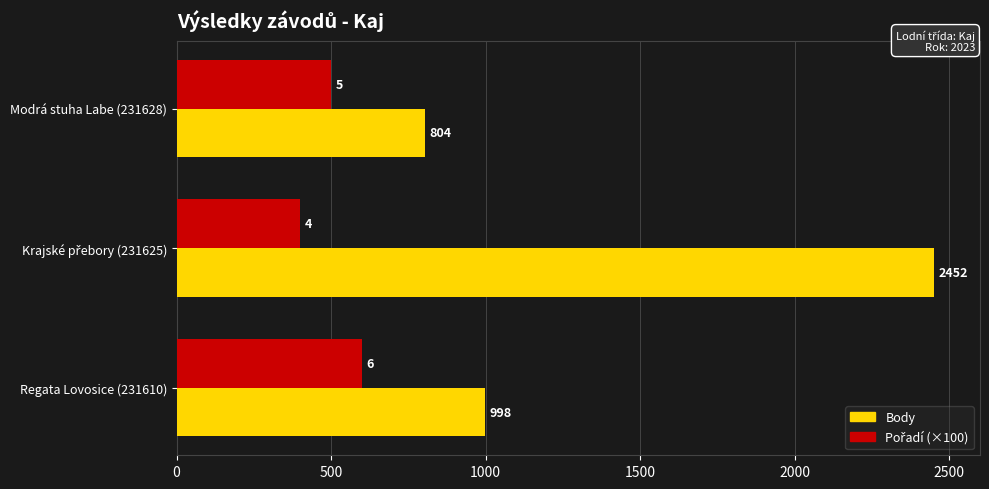

What is the sum of all Body values?

4254